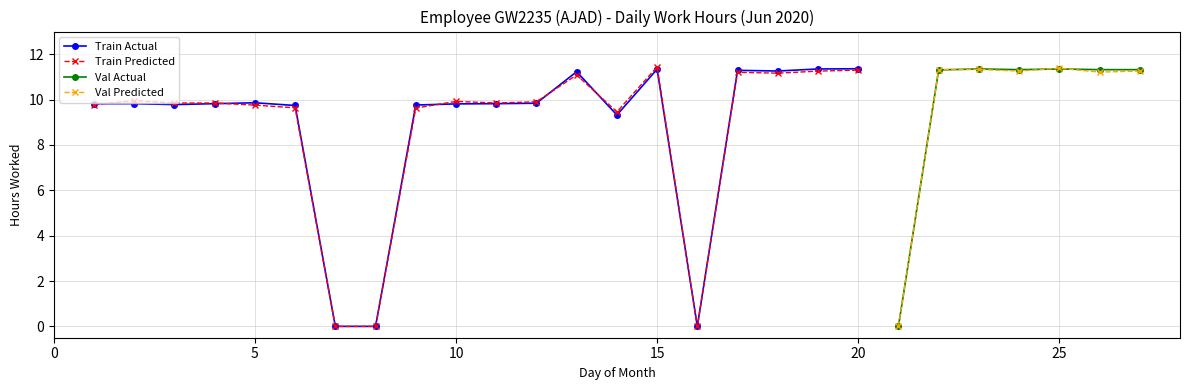

The value of Low (hours) at 8 is 7.1. True or false?

False